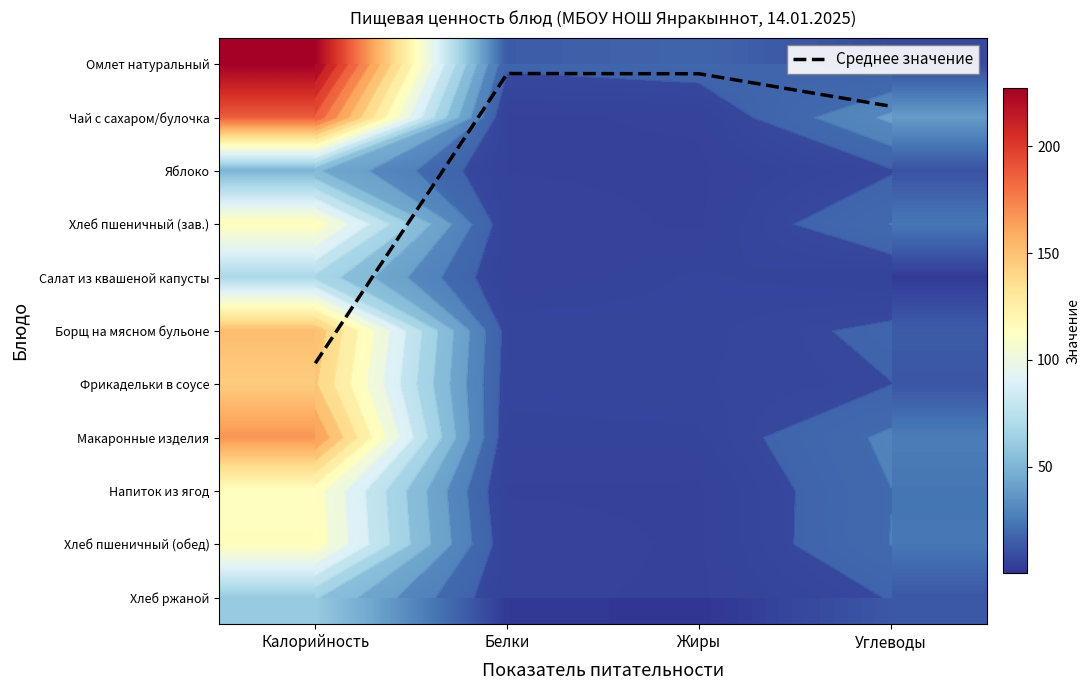

Rank the series by their maximum value, from lowest to highest.

Среднее значение, Яблоко, Хлеб ржаной, Салат из квашеной капусты, Напиток из ягод, Хлеб пшеничный (зав.), Хлеб пшеничный (обед), Фрикадельки в соусе, Борщ на мясном бульоне, Макаронные изделия, Чай с сахаром/булочка, Омлет натуральный